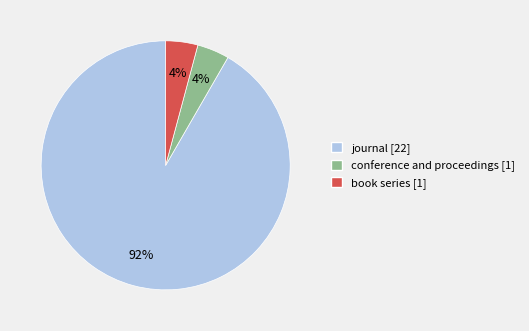

Approximately how many times larger is the value at conference and proceedings [1] compared to journal [22]?

0.0